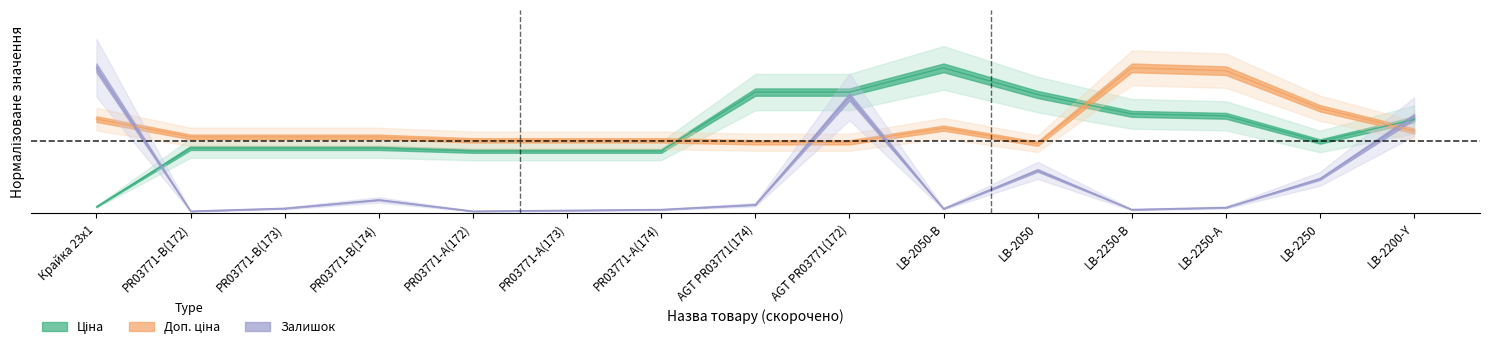

What is the greatest value displayed?

1.0